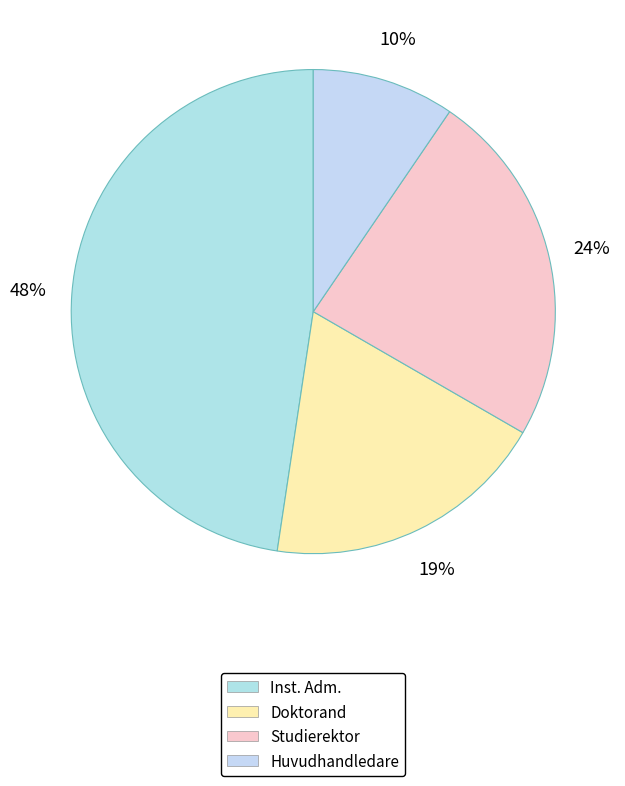

To the nearest percent, what is the difference between the largest and smallest slice percentages?

38%